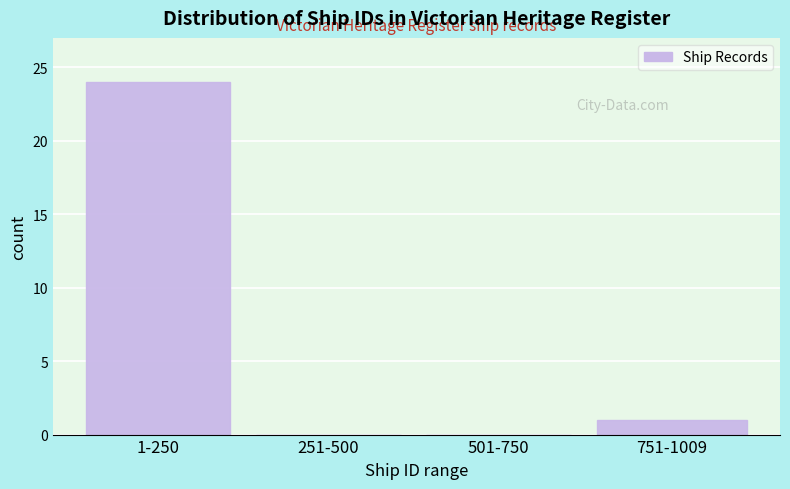

Reading left to right, what are all the values shown in this chart?

1-250=24	251-500=0	501-750=0	751-1009=1